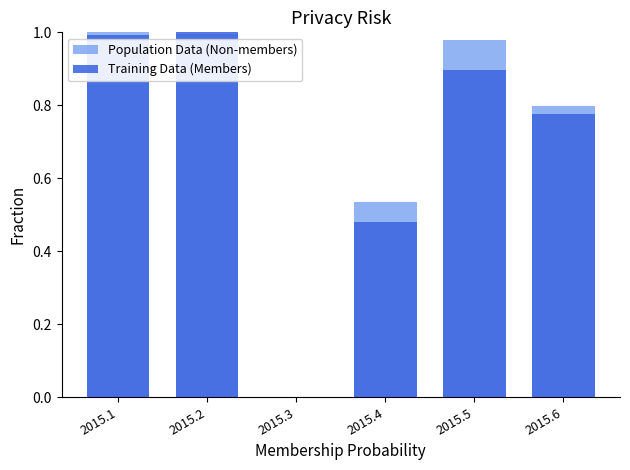

What are all the series names shown in the legend?

Population Data (Non-members), Training Data (Members)